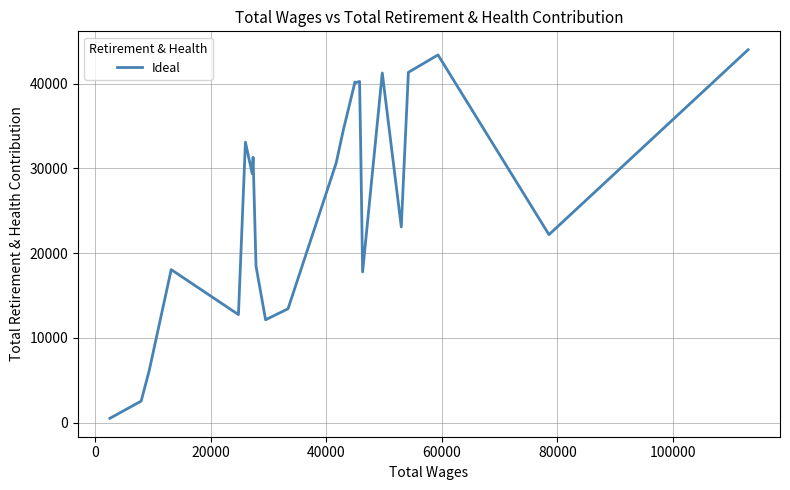

True or false: there are more than 0 points higher than both neighbors.

True